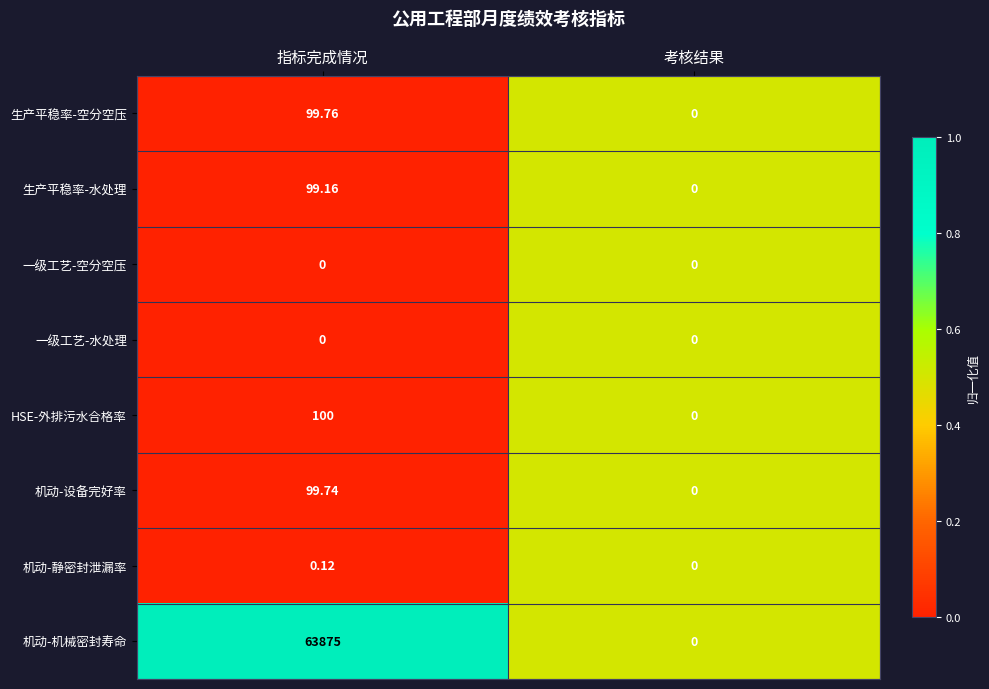

Between 指标完成情况 and 考核结果, which series saw the biggest shift?

机动-机械密封寿命